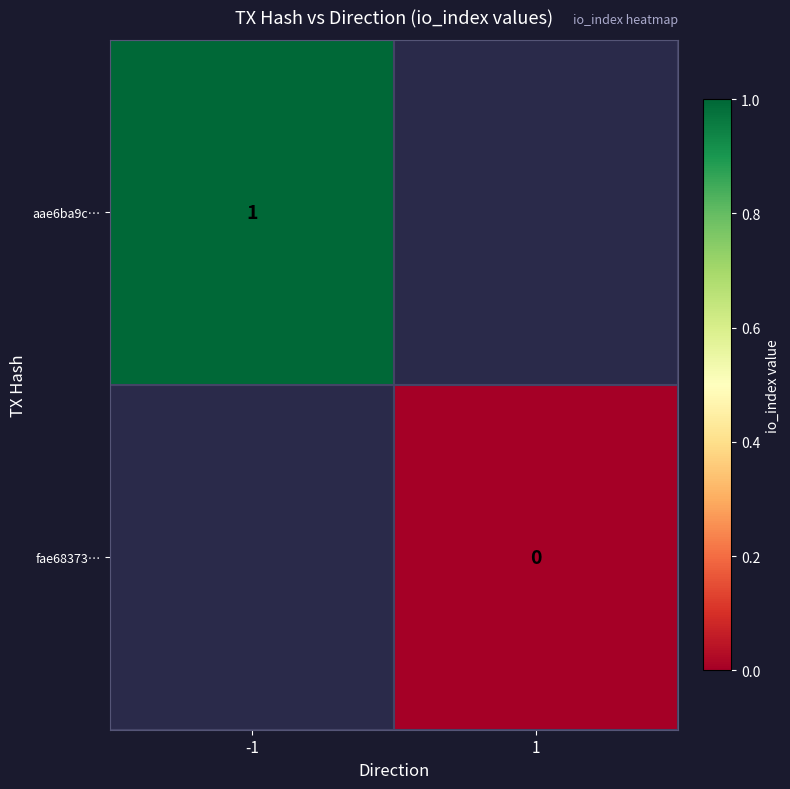

True or false: aae6ba9c… has a value of 1.4 at -1.

False